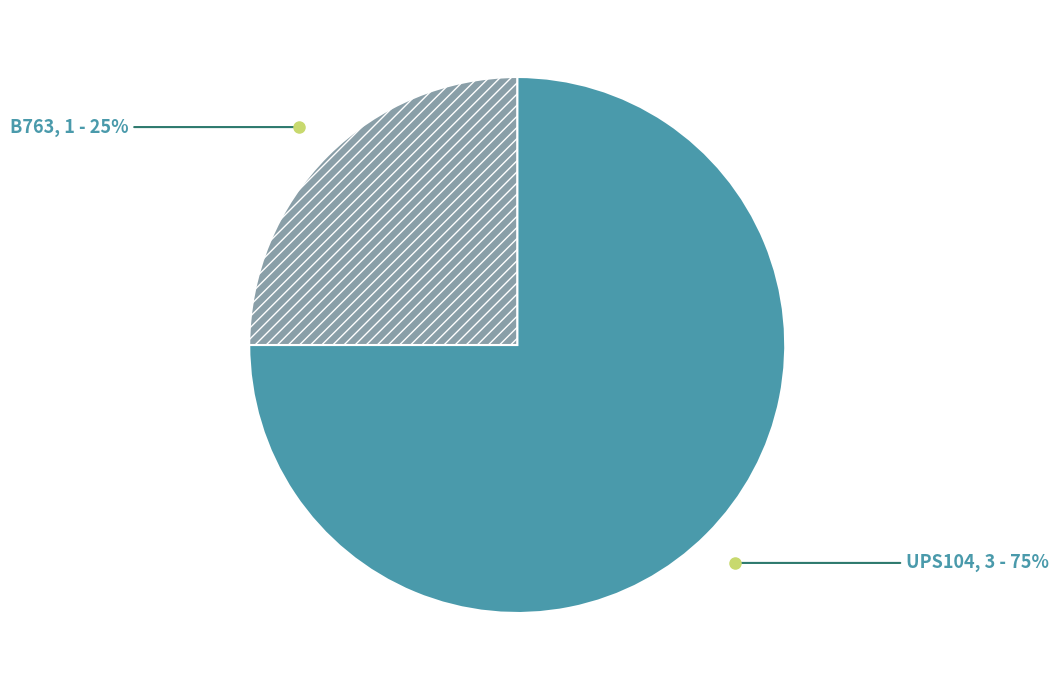

To the nearest percent, what is the difference between the UPS104 and B763 slice percentages?

50%